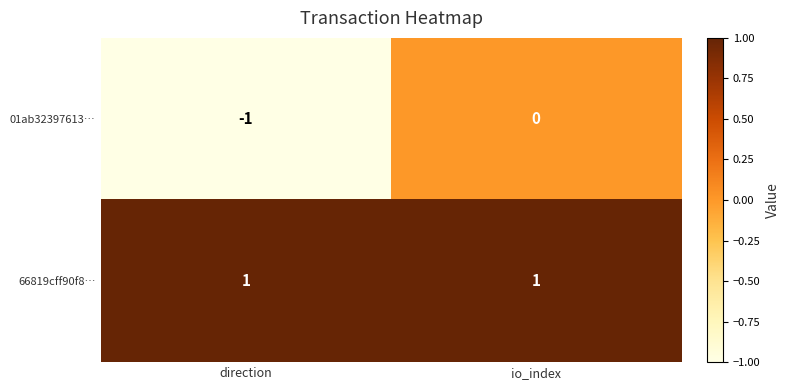

Rank the series by their maximum value, from highest to lowest.

66819cff90f8…, 01ab32397613…